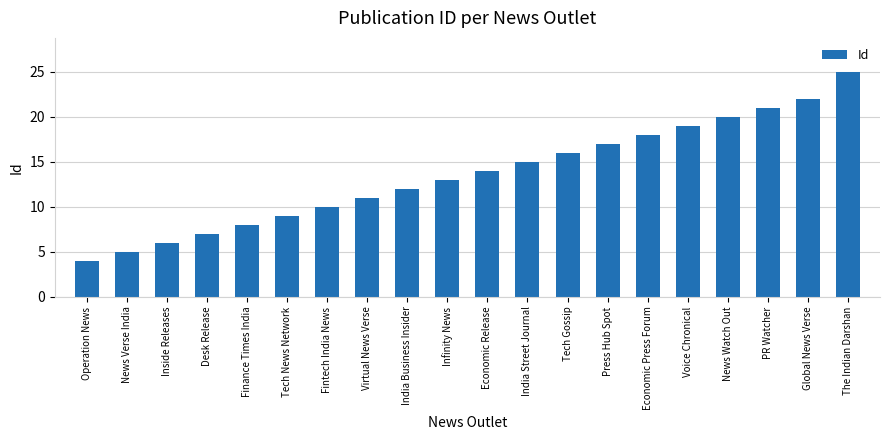

List the labels in order of value, largest first.

The Indian Darshan, Global News Verse, PR Watcher, News Watch Out, Voice Chronical, Economic Press Forum, Press Hub Spot, Tech Gossip, India Street Journal, Economic Release, Infinity News, India Business Insider, Virtual News Verse, Fintech India News, Tech News Network, Finance Times India, Desk Release, Inside Releases, News Verse India, Operation News